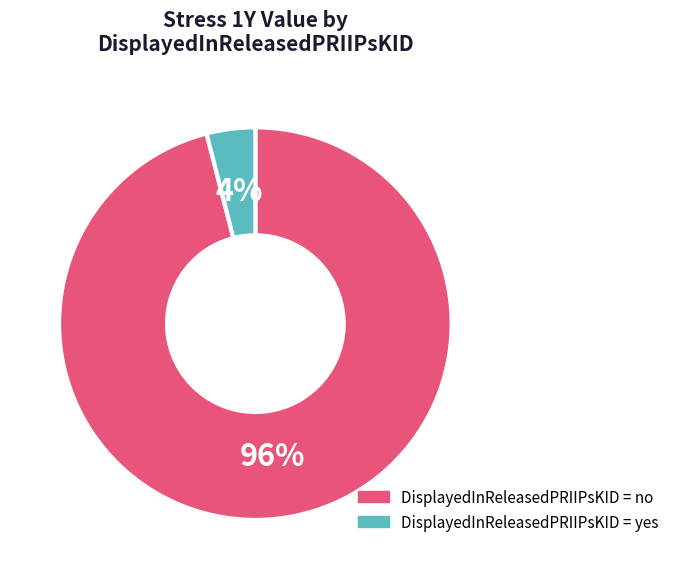

Does any single category account for the majority?

Yes